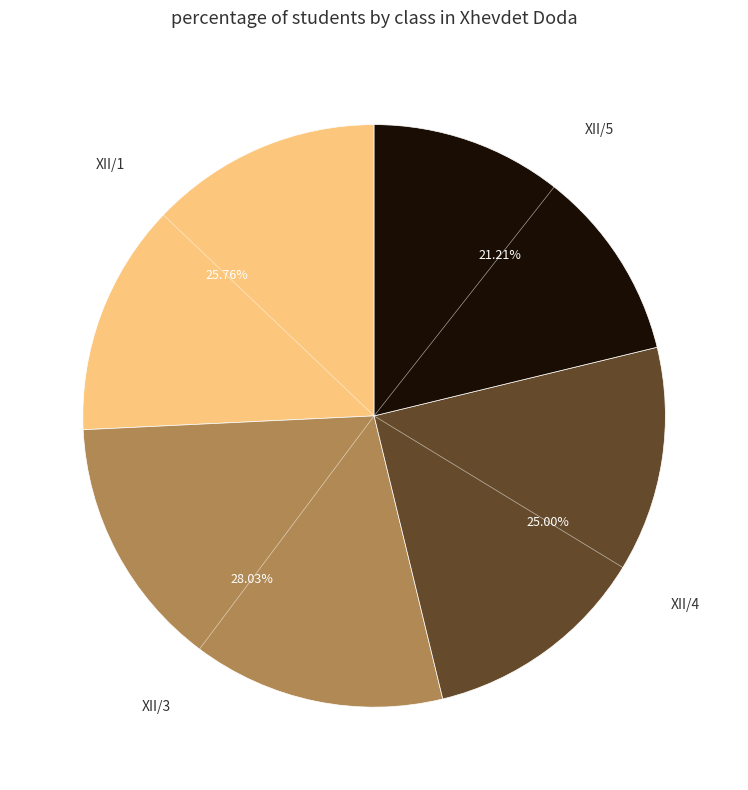

Is there a majority slice in this chart?

No